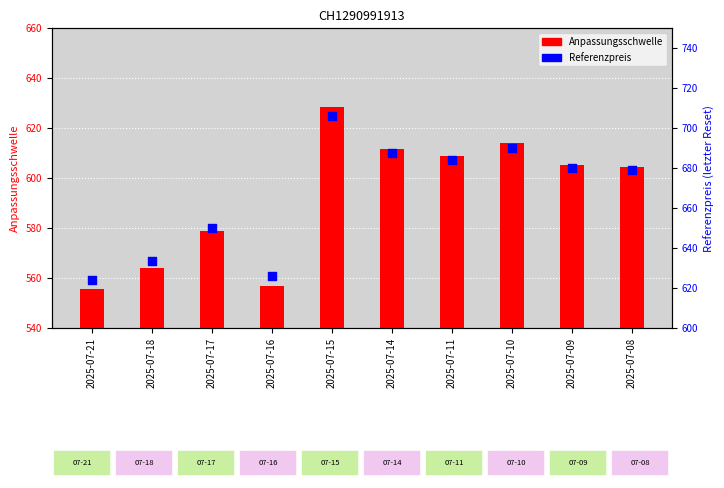

What is the total value across all series at 2025-07-08?

1283.1